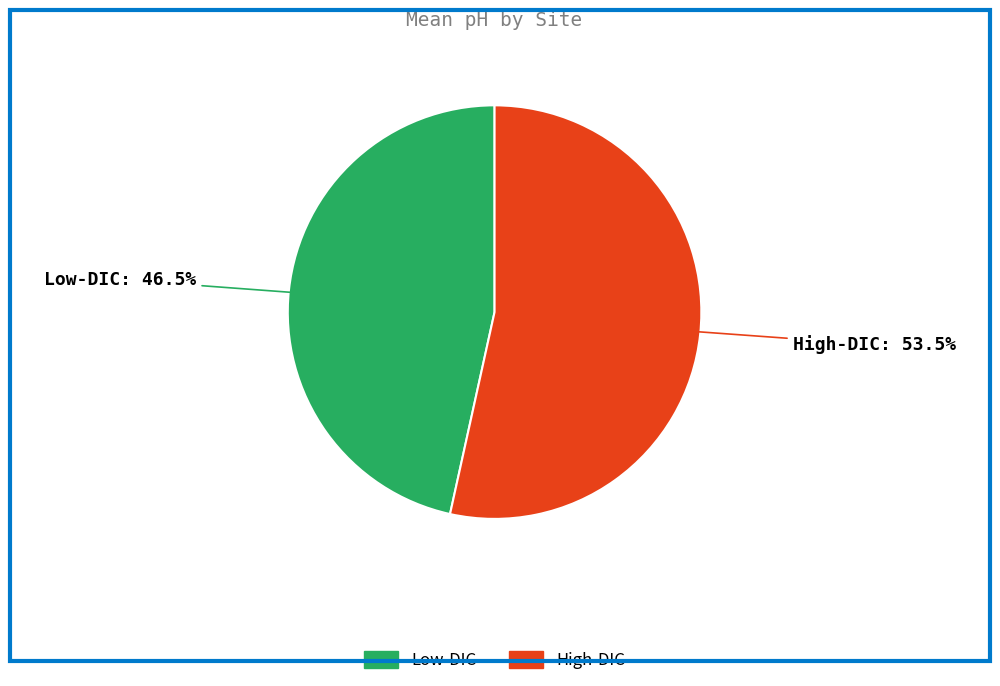

Which category has the biggest portion of the pie?

High-DIC